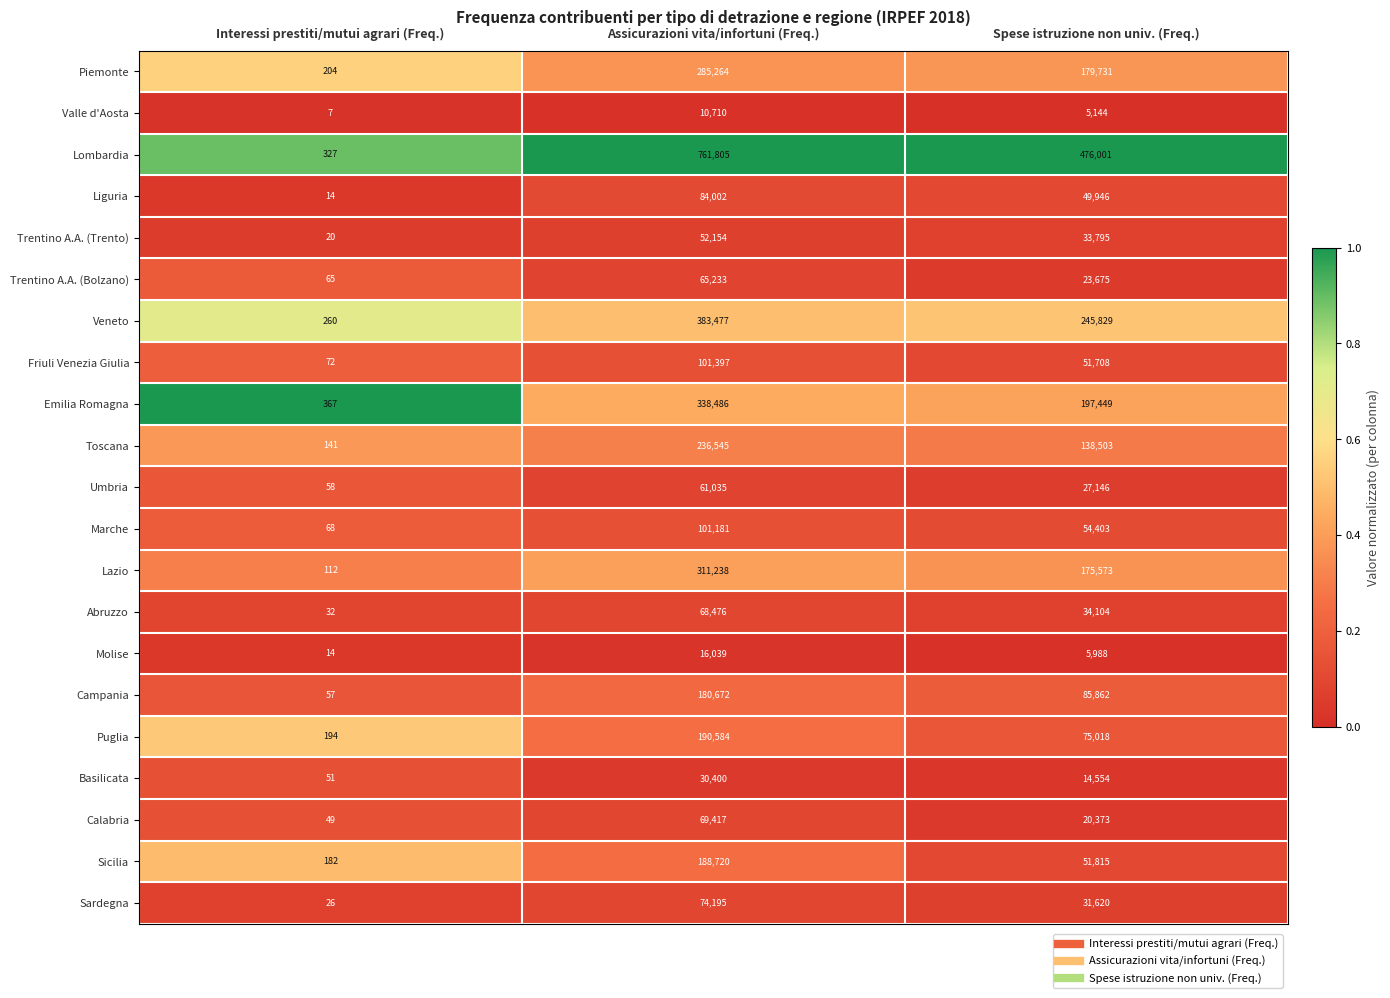

Between Interessi prestiti/mutui agrari (Freq.) and Spese istruzione non univ. (Freq.), which series saw the biggest shift?

Lombardia